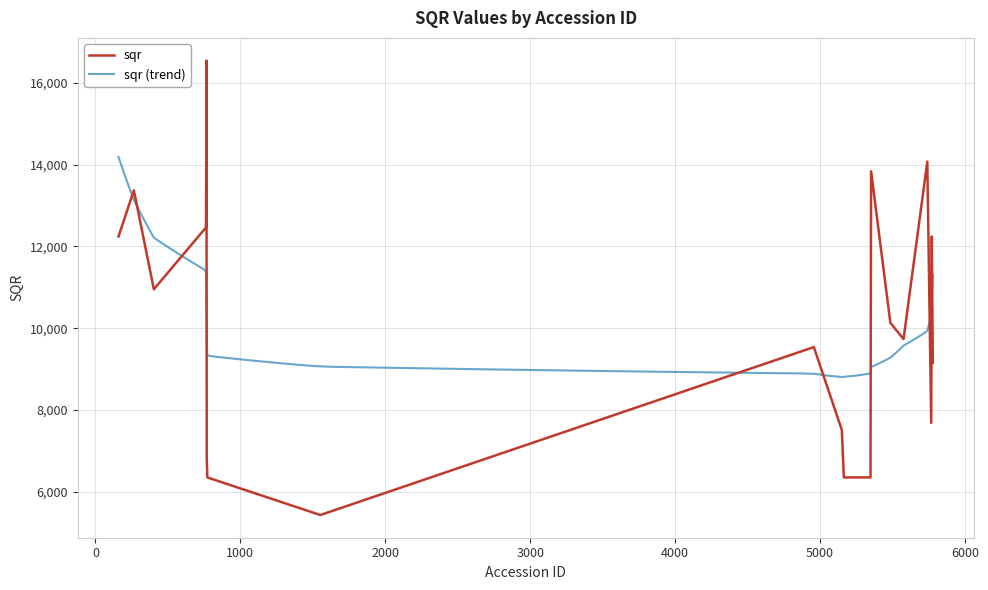

What is the sum of all values?

205578.3